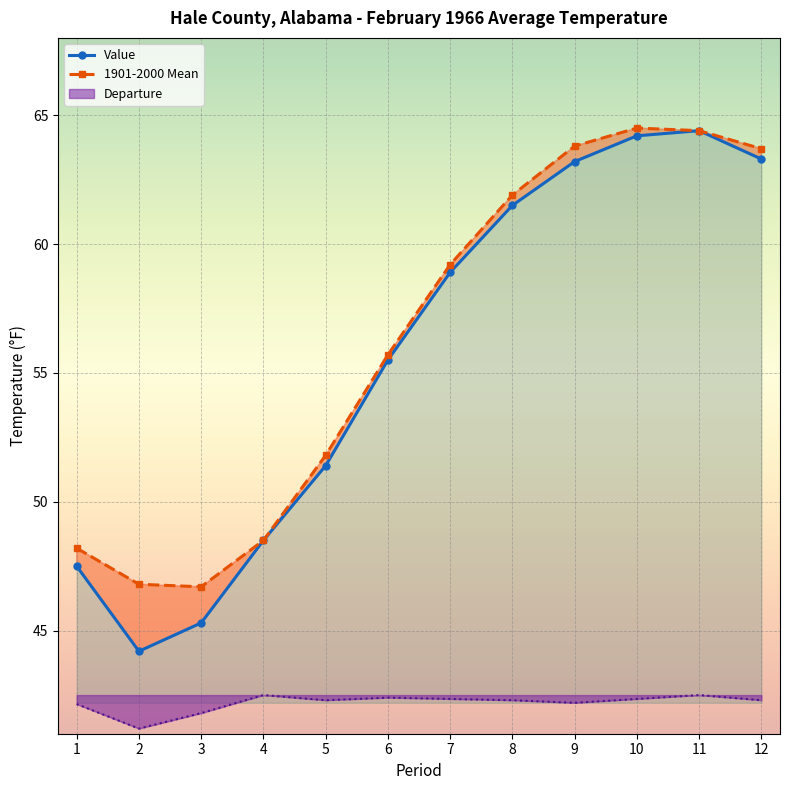

What are all the series names shown in the legend?

Value, 1901-2000 Mean, Departure